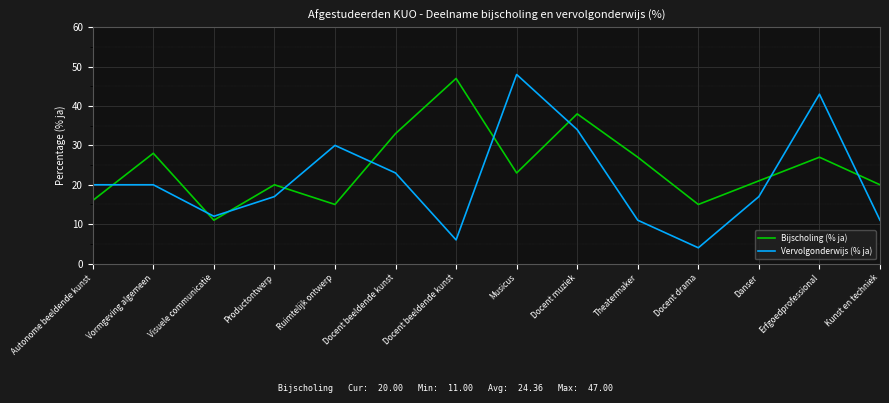

What is the average value of the Bijscholing (% ja) series?

24